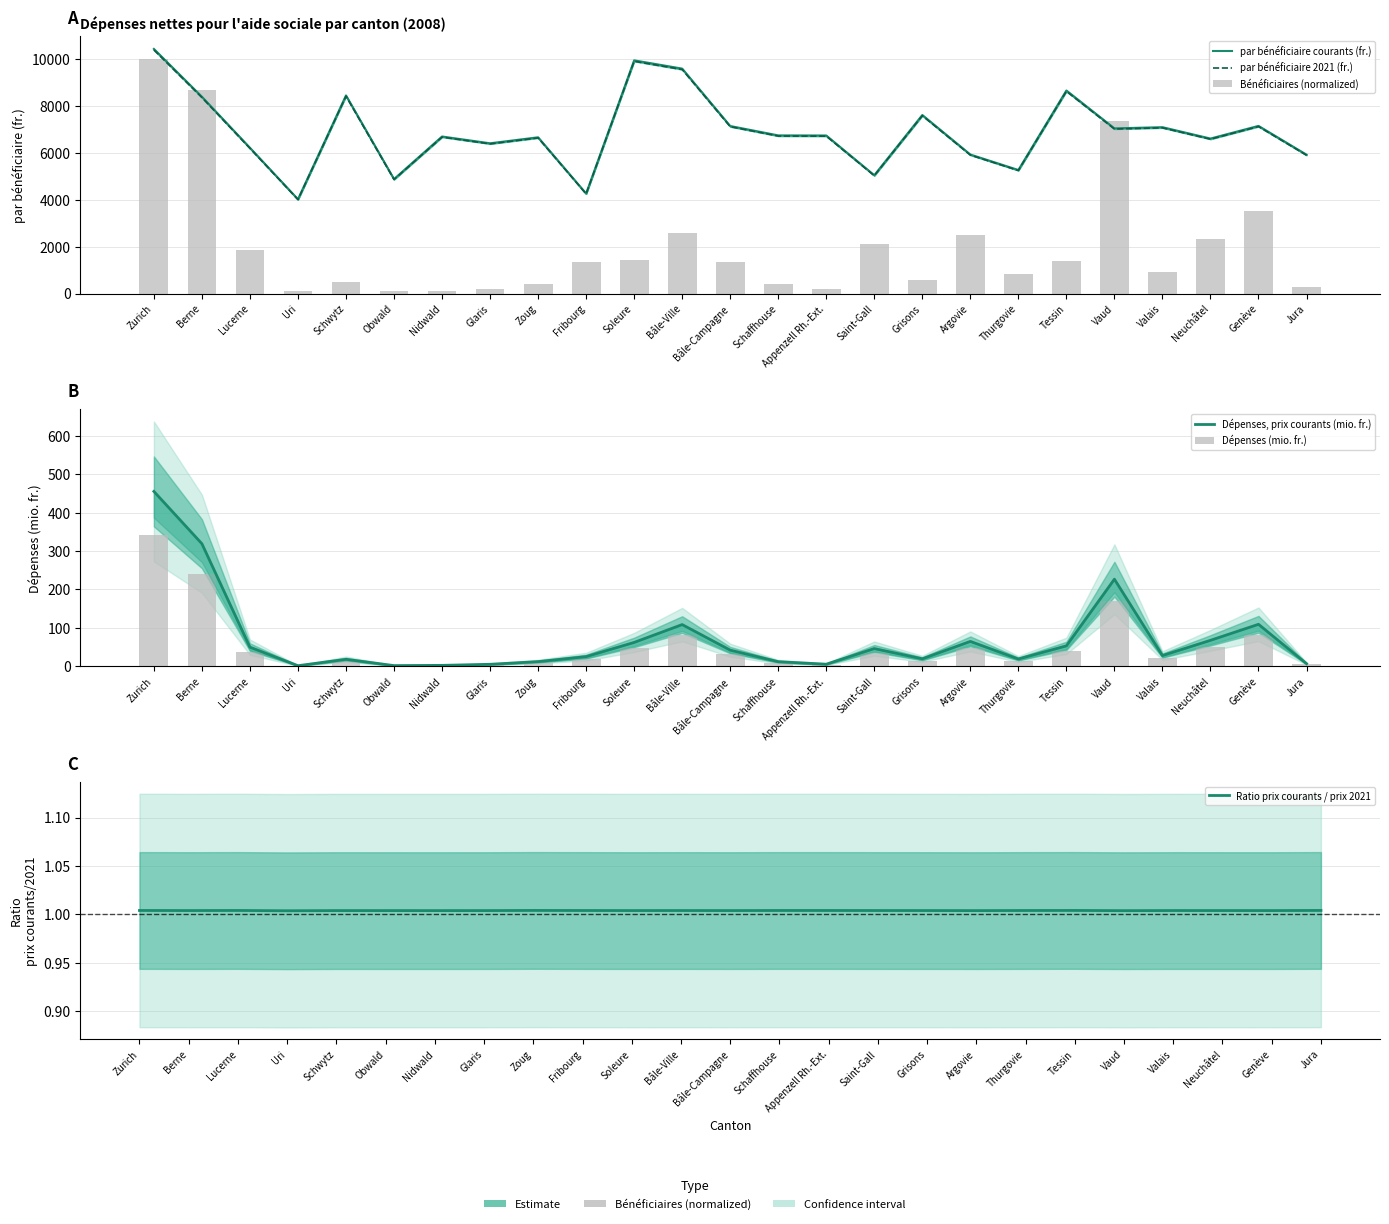

Count the number of categories in the chart.

25